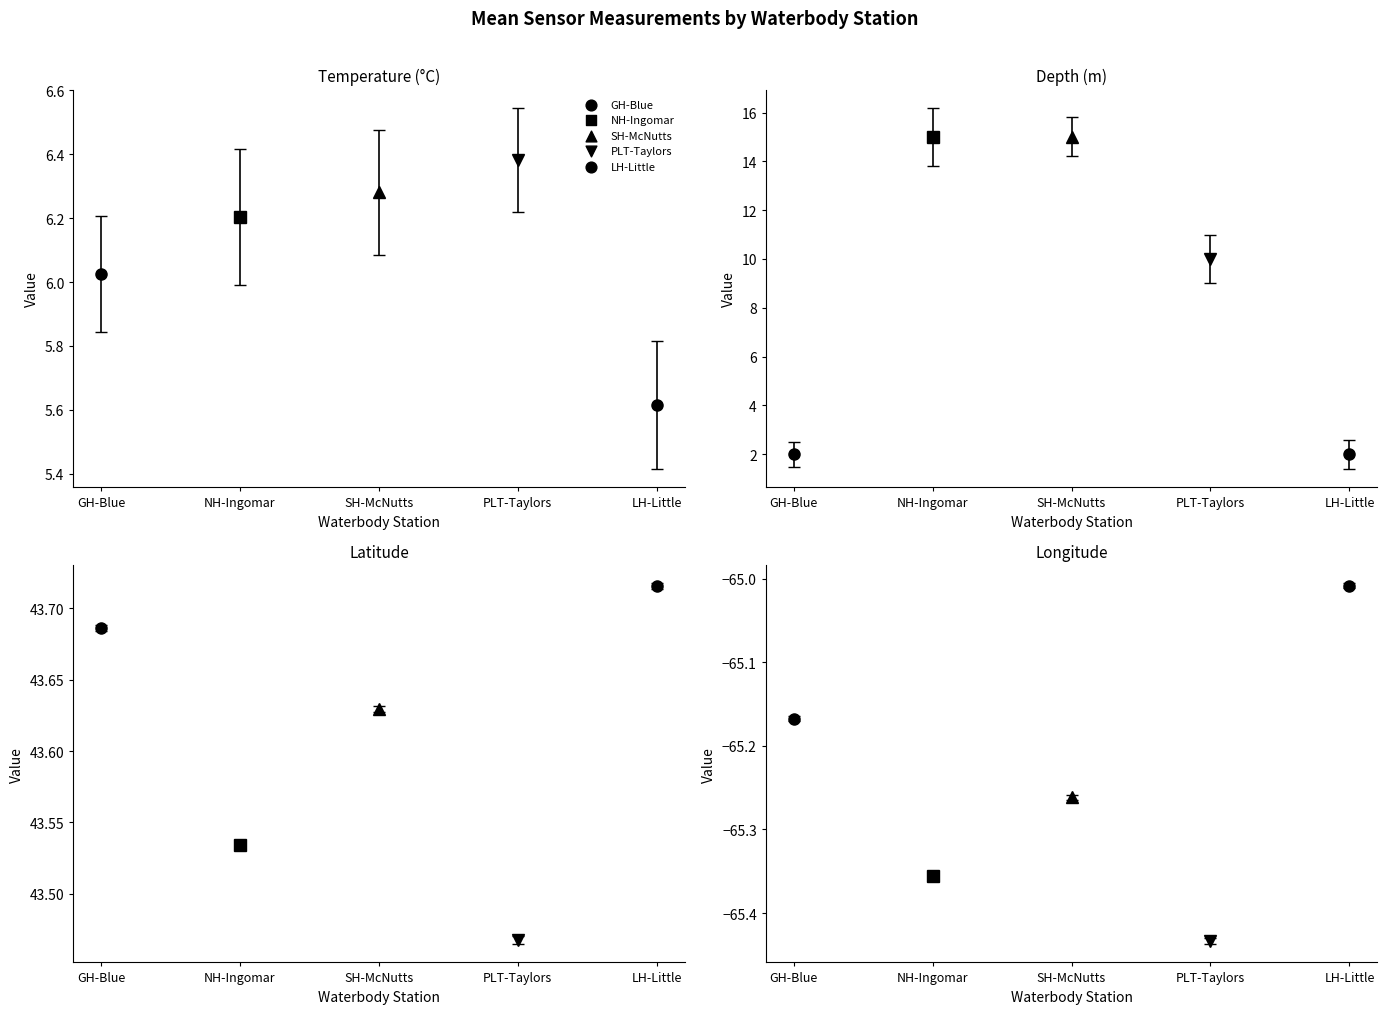

At how many categories does at least one series exceed 41?

5